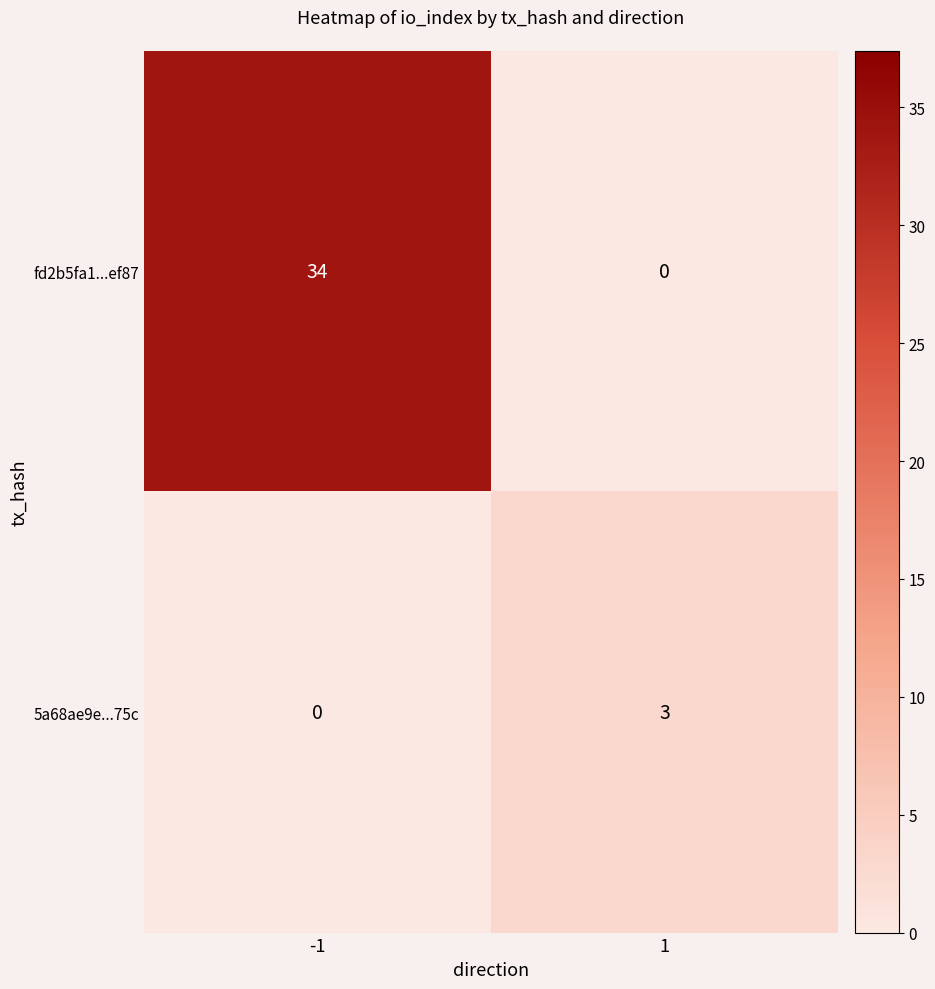

Reading right to left, what are all the values shown in this chart?

fd2b5fa1...ef87: 1=0	-1=34
5a68ae9e...75c: 1=3	-1=0